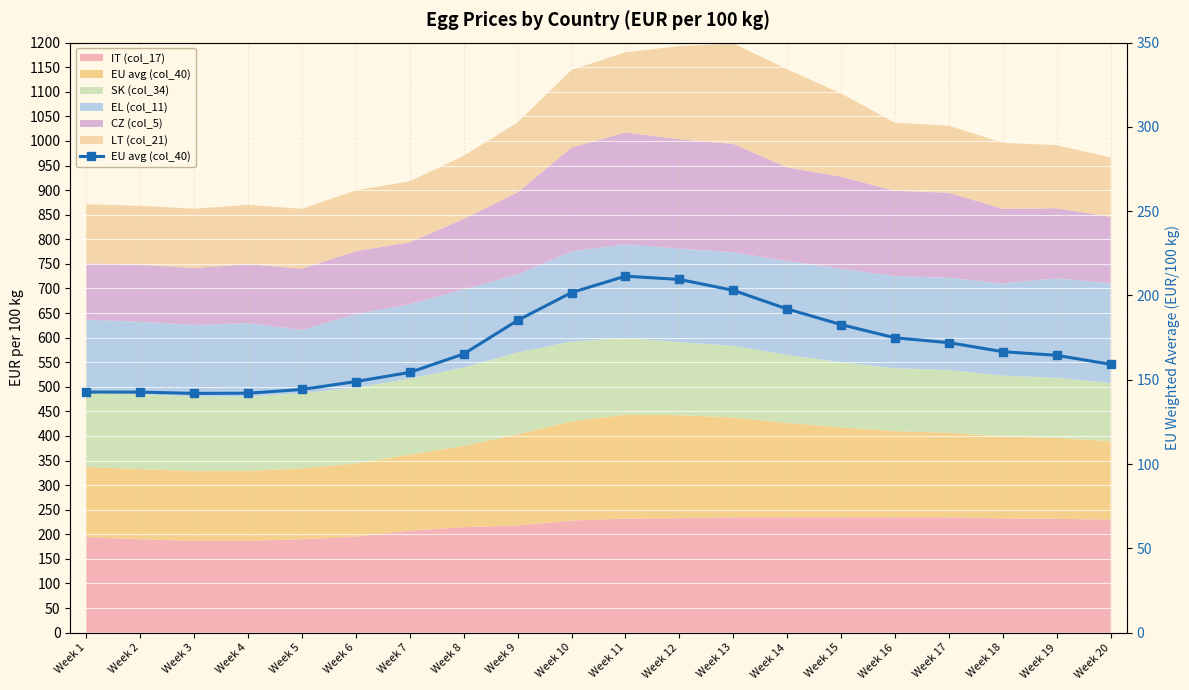

Is it true that the value at Week 12 is 209.5?

True